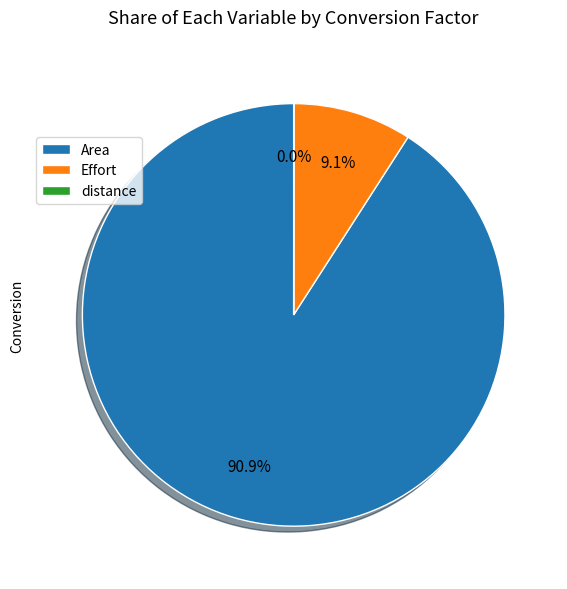

Which category accounts for the majority?

Area